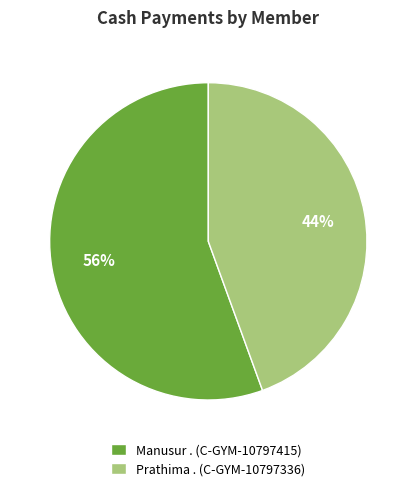

Combined, do Manusur . (C-GYM-10797415) and Prathima . (C-GYM-10797336) account for over 50%?

Yes